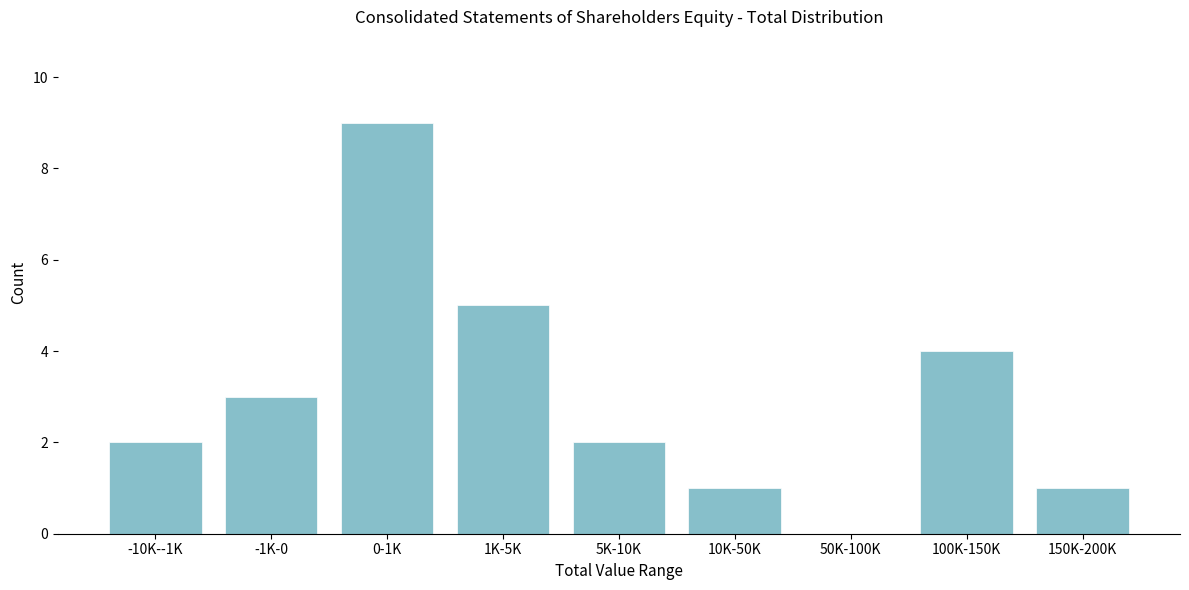

Reading left to right, transcribe all the data shown in this chart.

-10K--1K=2	-1K-0=3	0-1K=9	1K-5K=5	5K-10K=2	10K-50K=1	50K-100K=0	100K-150K=4	150K-200K=1